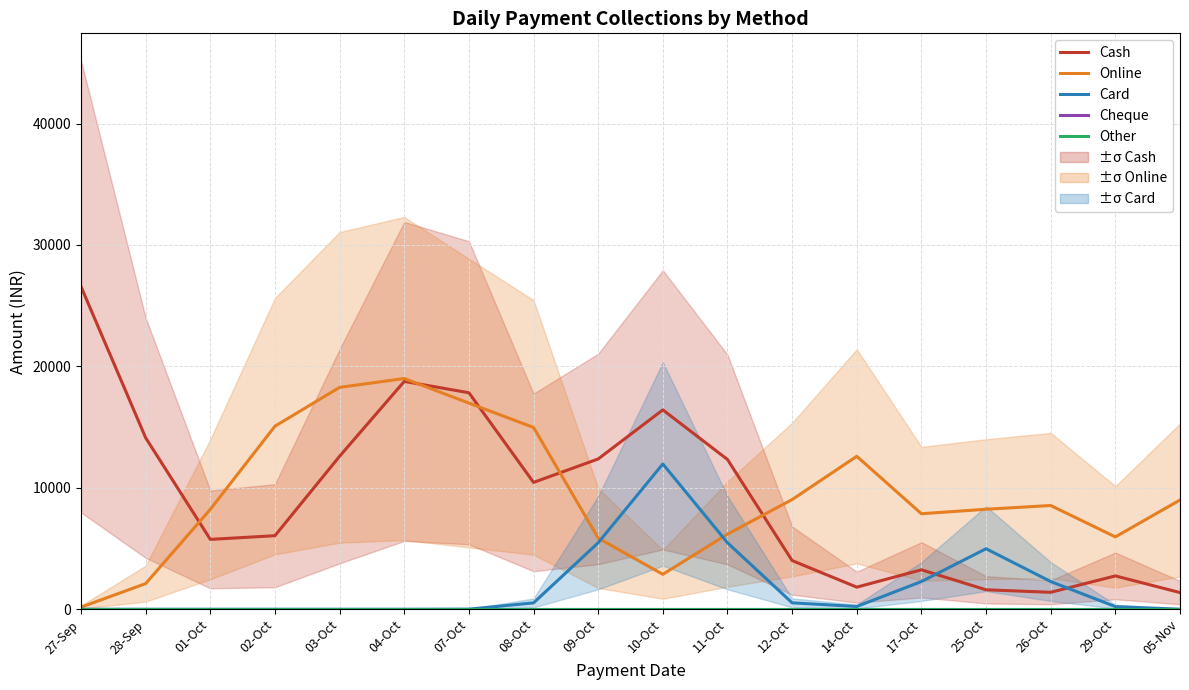

What is the sum of all Online values?

171000.0